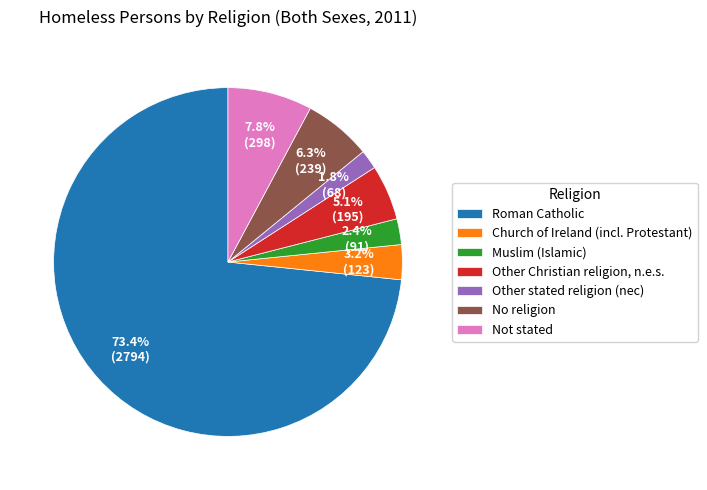

True or false: Not stated accounts for 8% of the total.

True